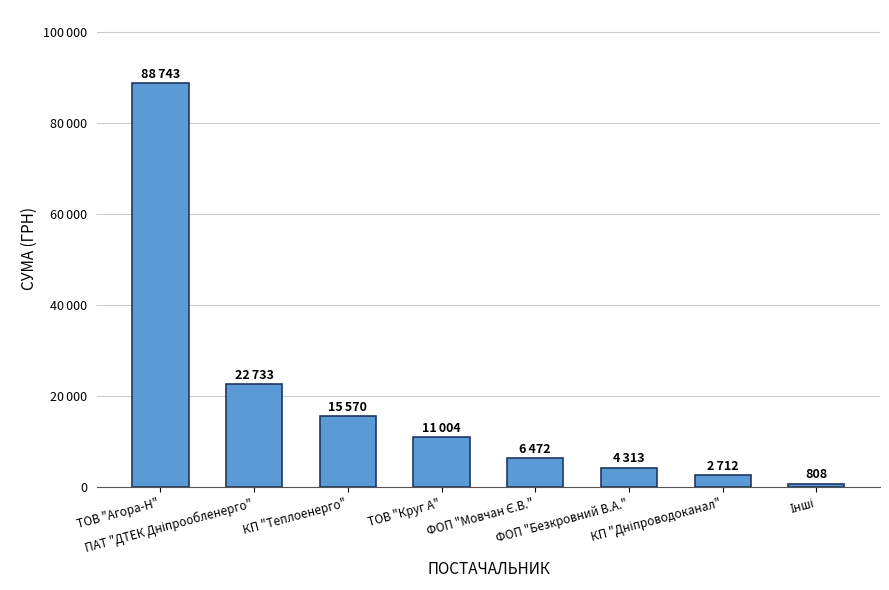

Are the bars horizontal?

No